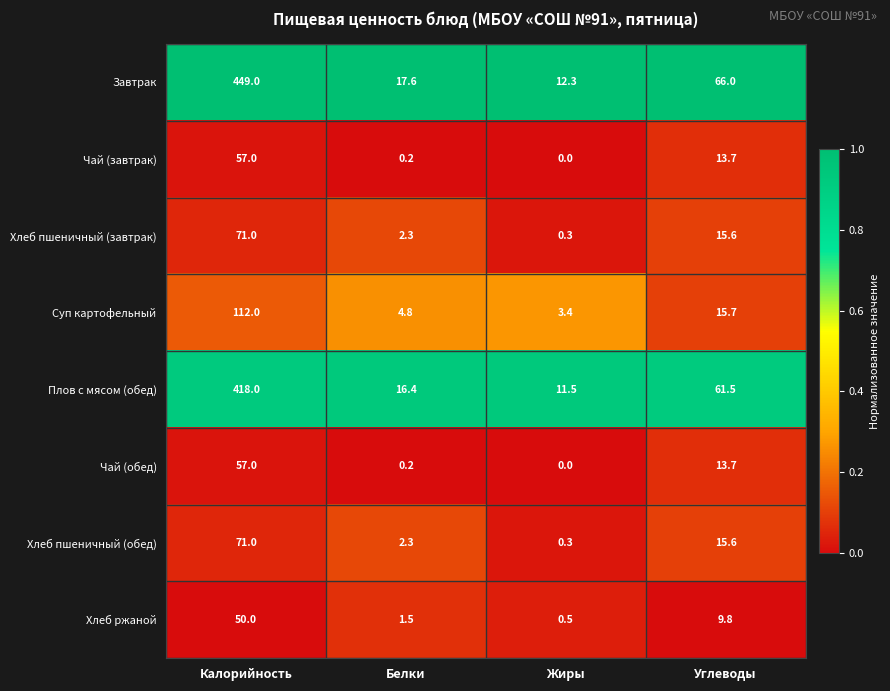

Between Калорийность and Жиры, which series saw the biggest shift?

Завтрак